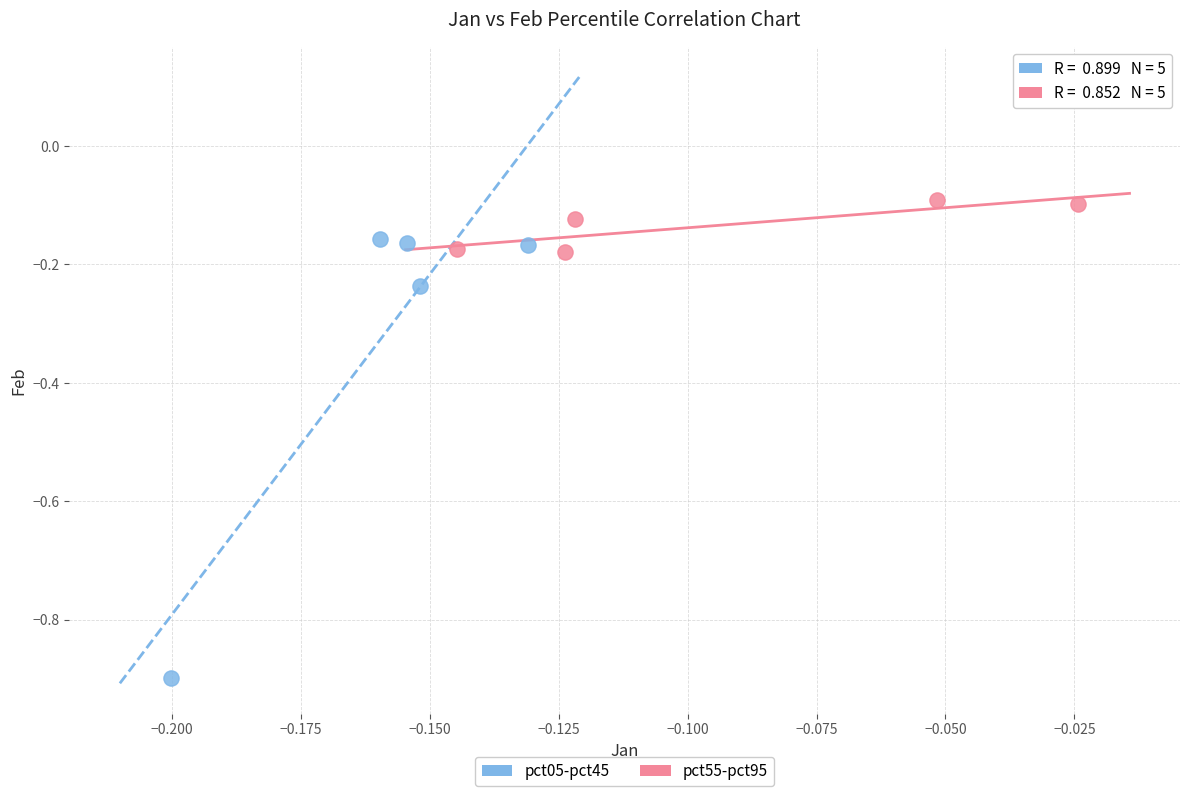

What are all the series names shown in the legend?

pct05-pct45, pct55-pct95